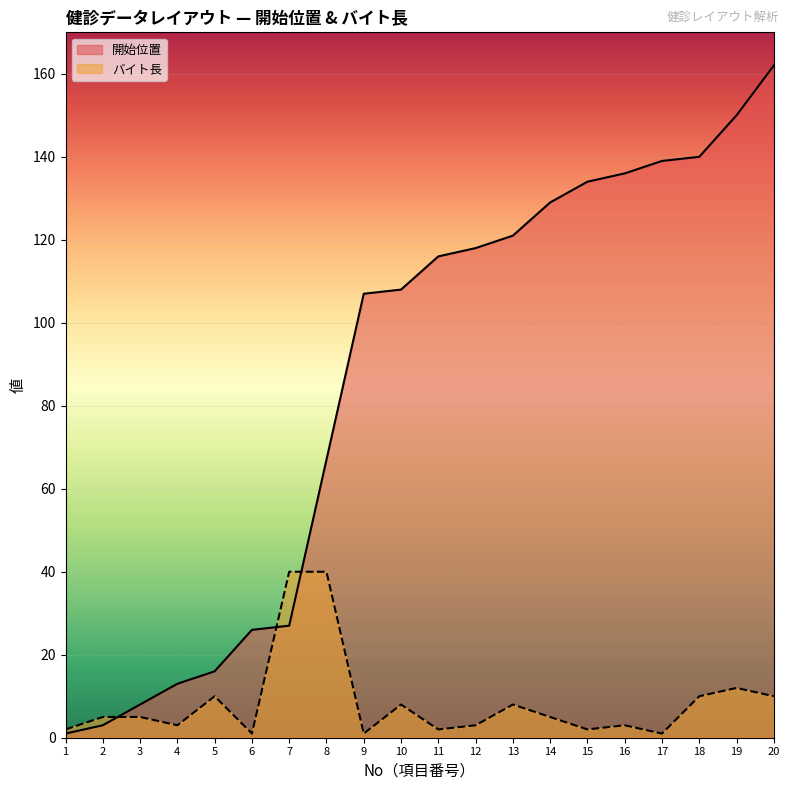

What are all the series names shown in the legend?

開始位置, バイト長